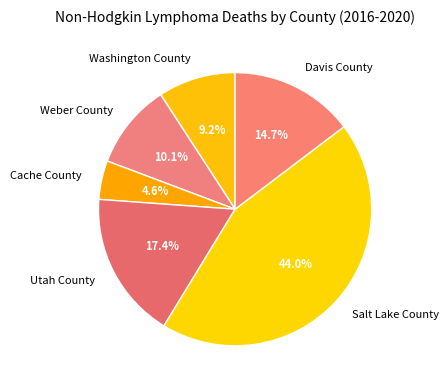

To the nearest percent, what is the difference between the Washington County and Salt Lake County slice percentages?

35%